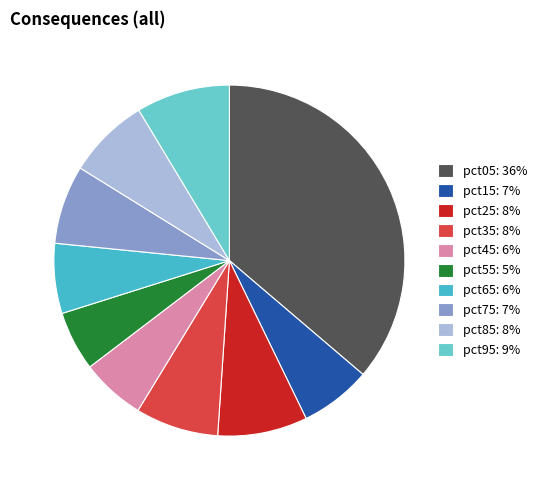

How many segments does this pie chart have?

10